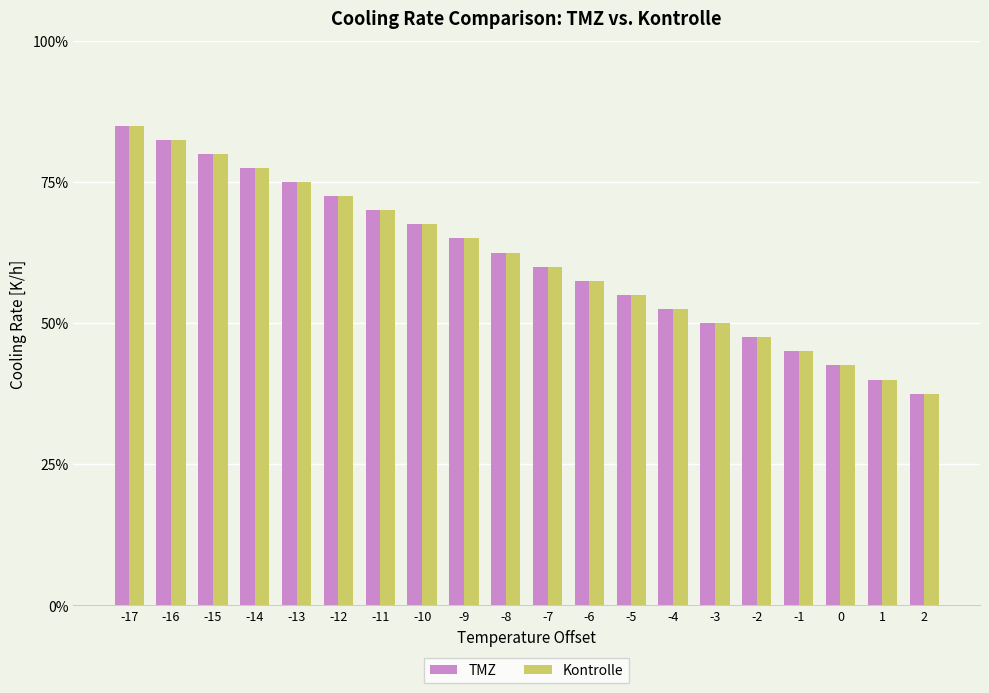

Does the chart contain stacked bars?

No